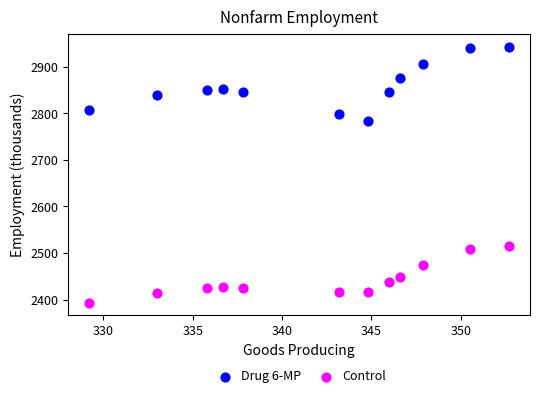

Which series contains the highest Y value?

Drug 6-MP